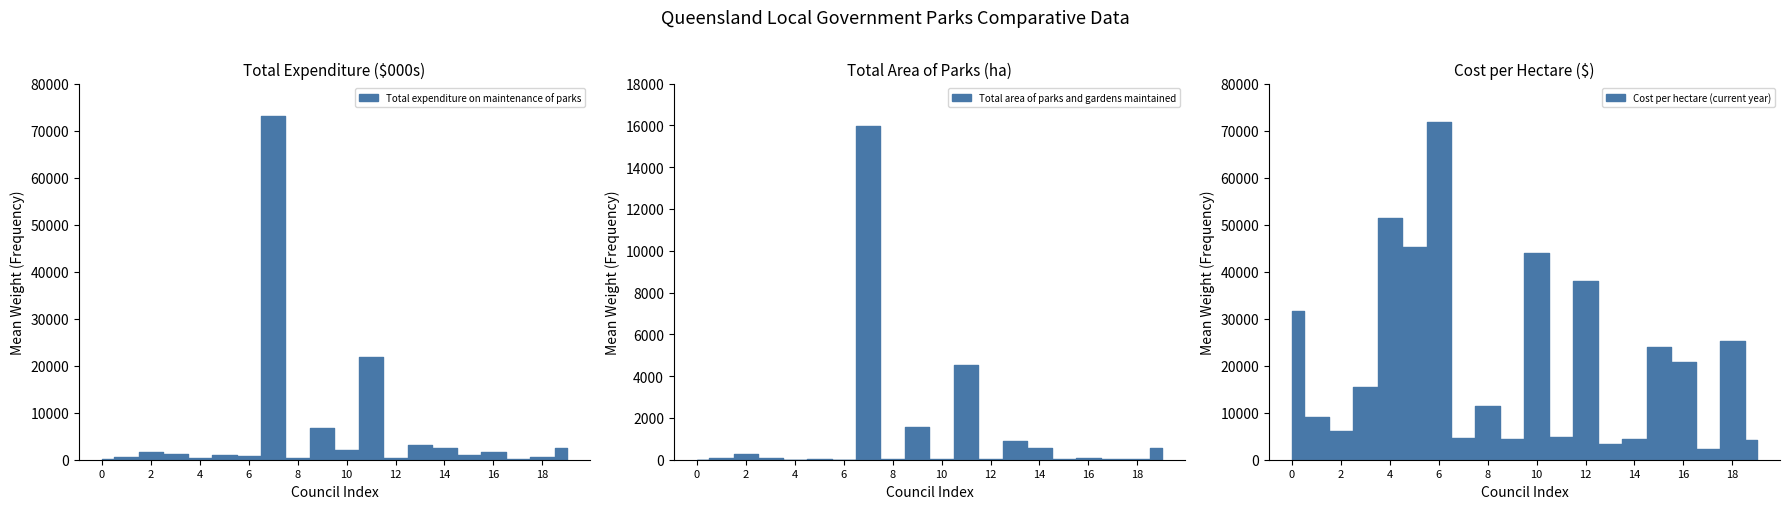

List the series in order of their peak value, lowest first.

Total area of parks and gardens maintained, Cost per hectare (current year), Total expenditure on maintenance of parks